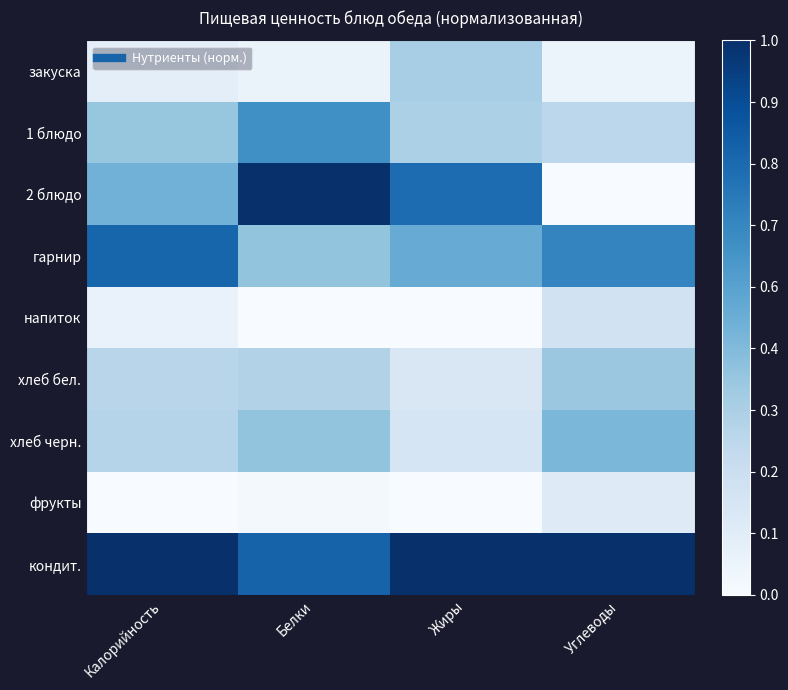

How many categories are shown in the chart?

4